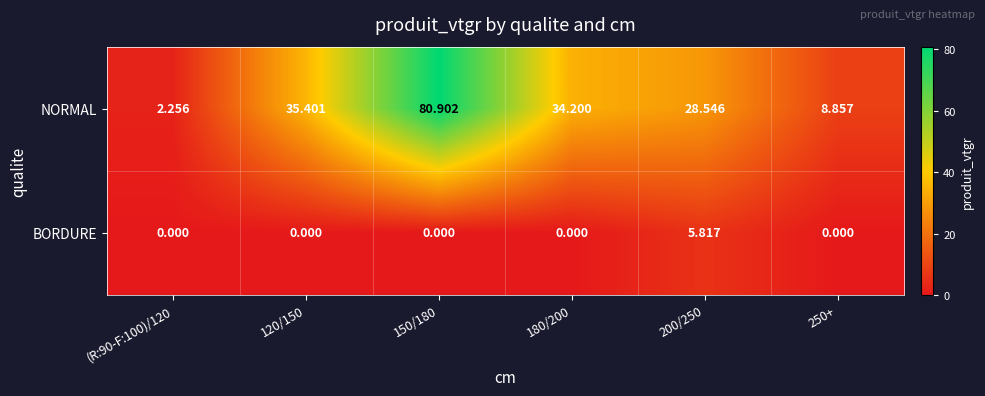

Which series has the largest total across all categories?

NORMAL